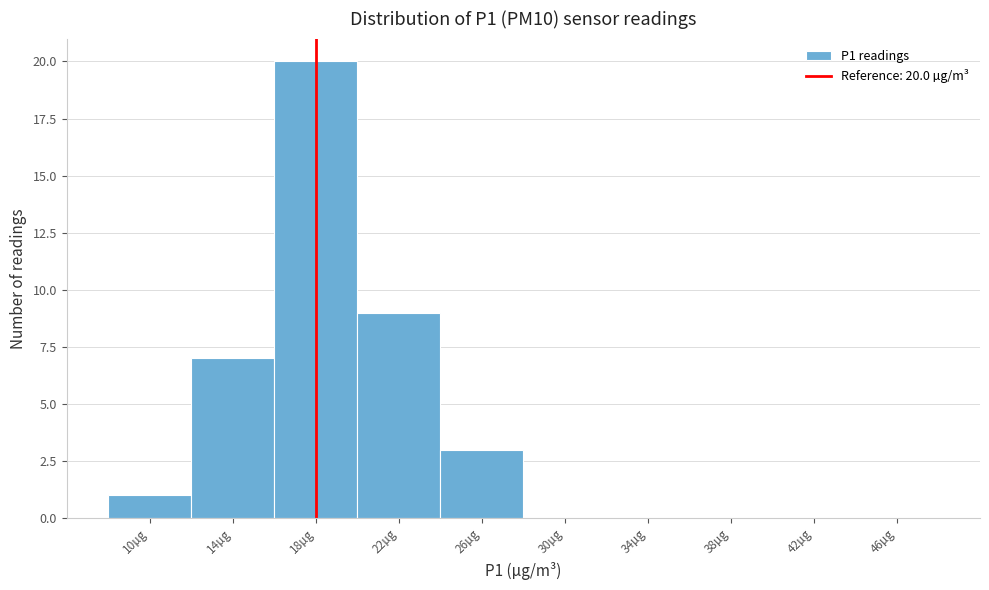

Reading left to right, transcribe all the data shown in this chart.

10µg=1	14µg=7	18µg=20	22µg=9	26µg=3	30µg=0	34µg=0	38µg=0	42µg=0	46µg=0